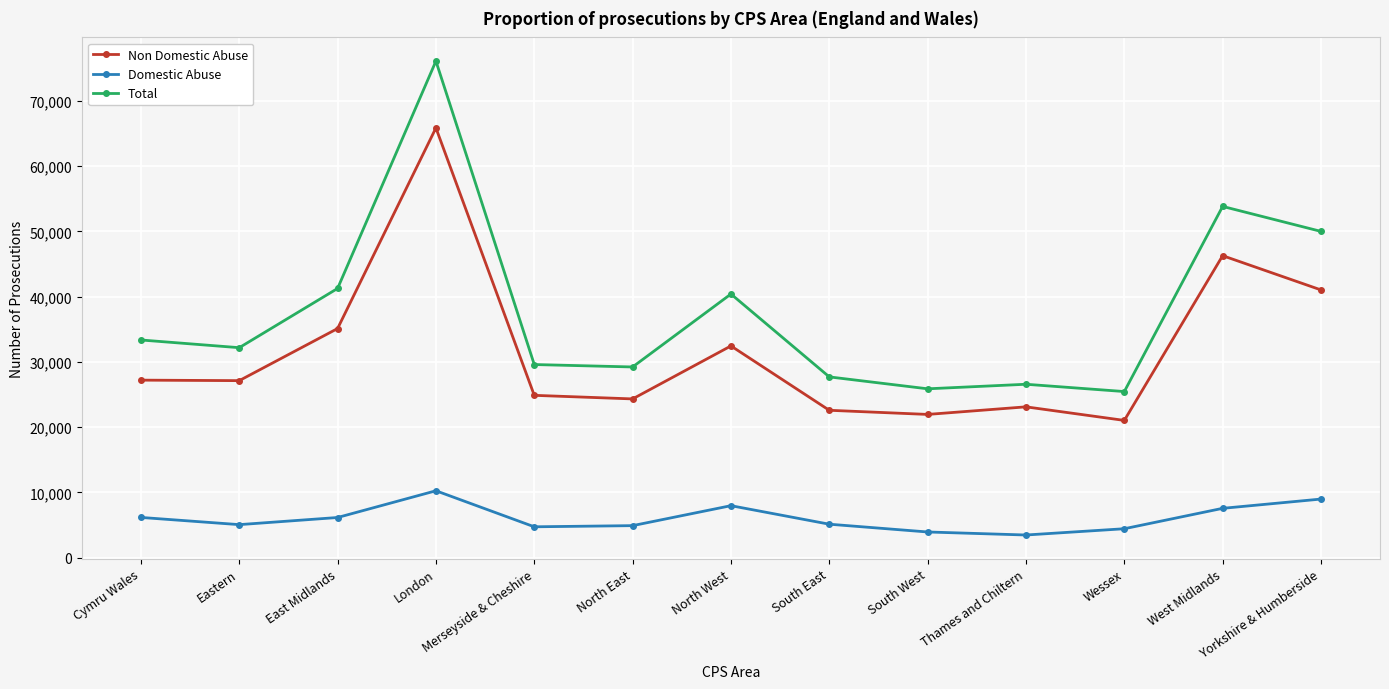

What is the minimum value shown in the chart?

3462